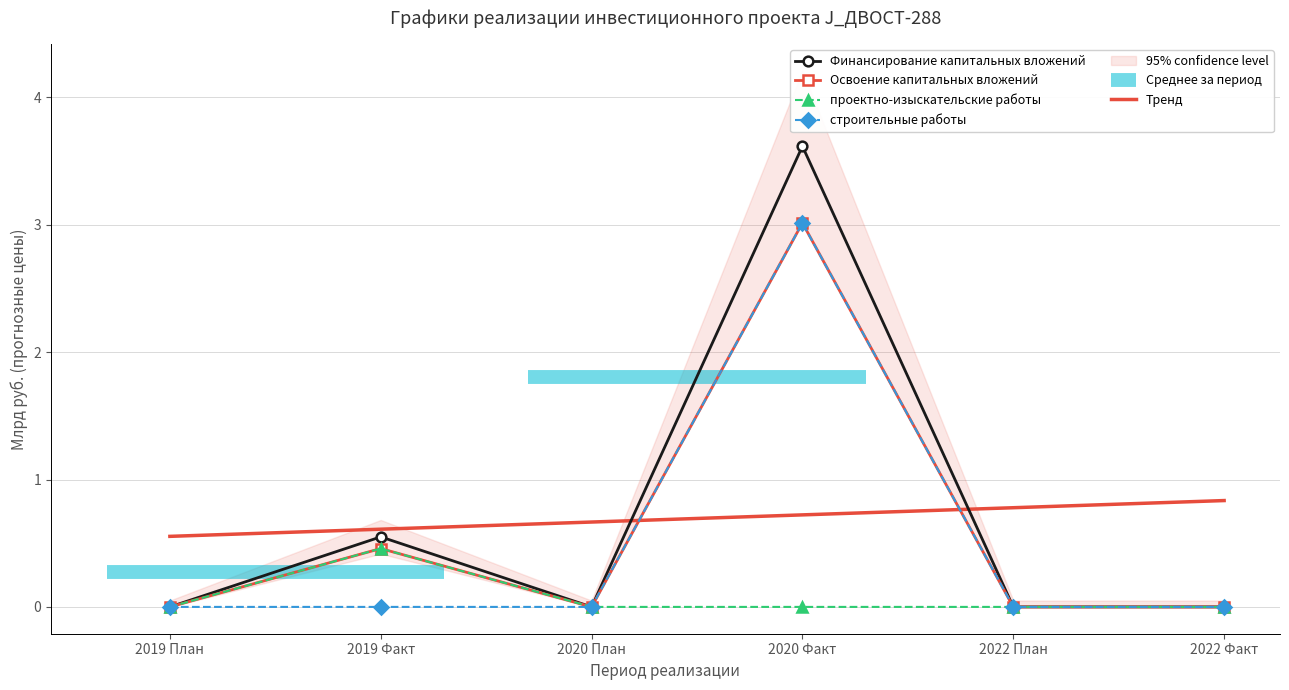

Where is the first local minimum for Освоение капитальных вложений?

2020 План